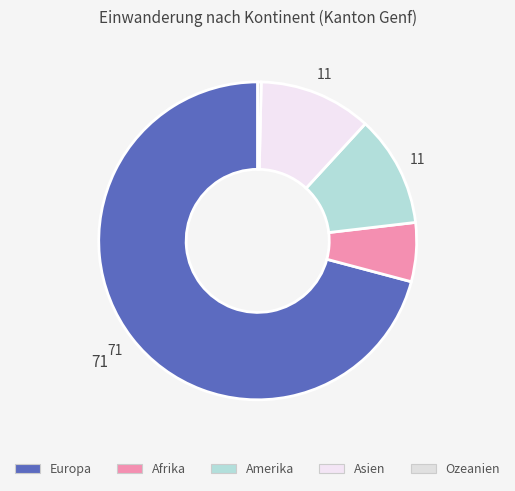

What is the majority slice?

Europa